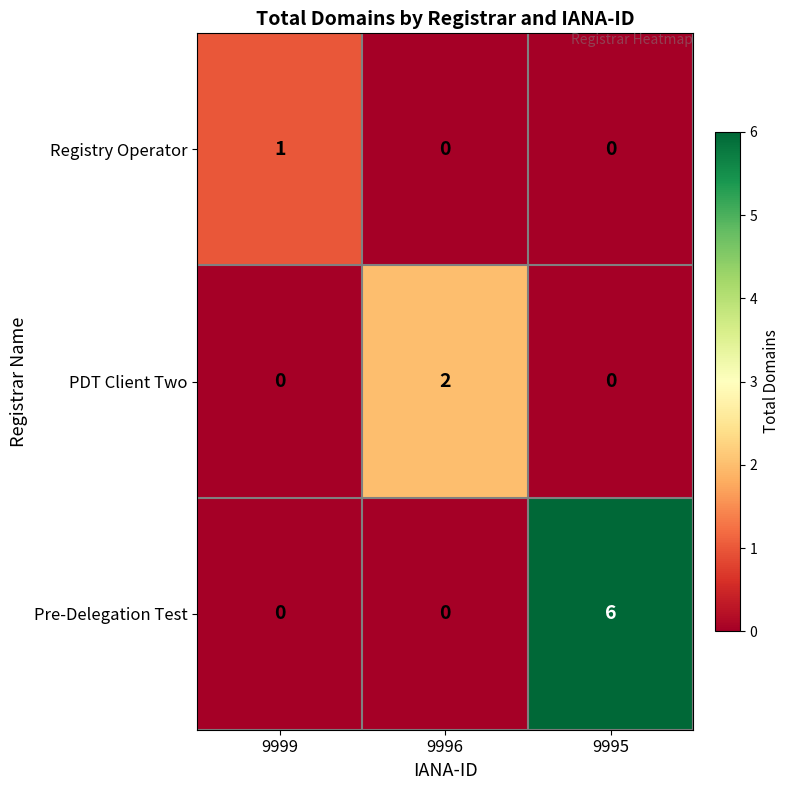

Rank the series by their maximum value, from highest to lowest.

Pre-Delegation Test, PDT Client Two, Registry Operator